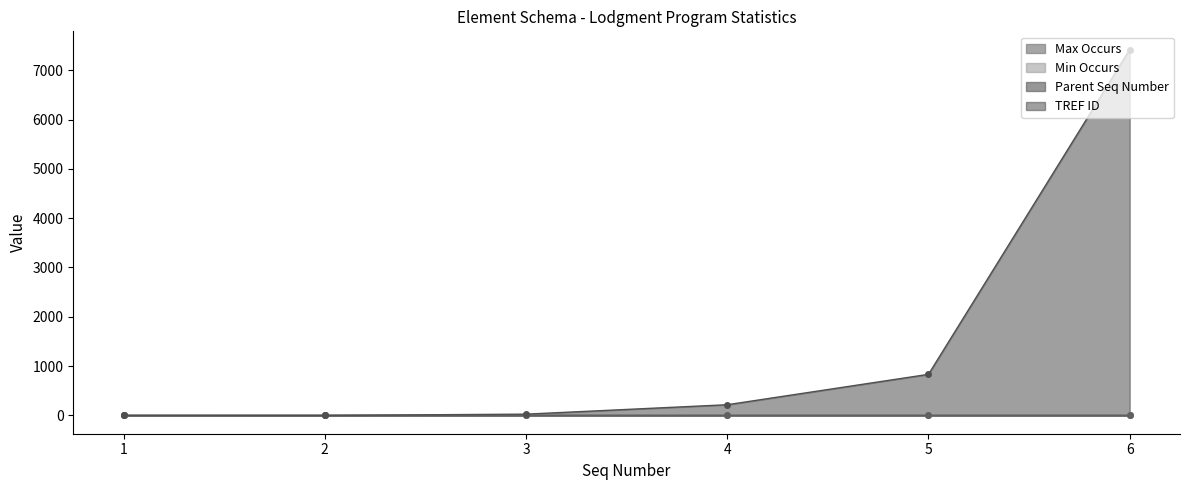

What is the value of the Parent Seq Number point at the 4th from the left?

2